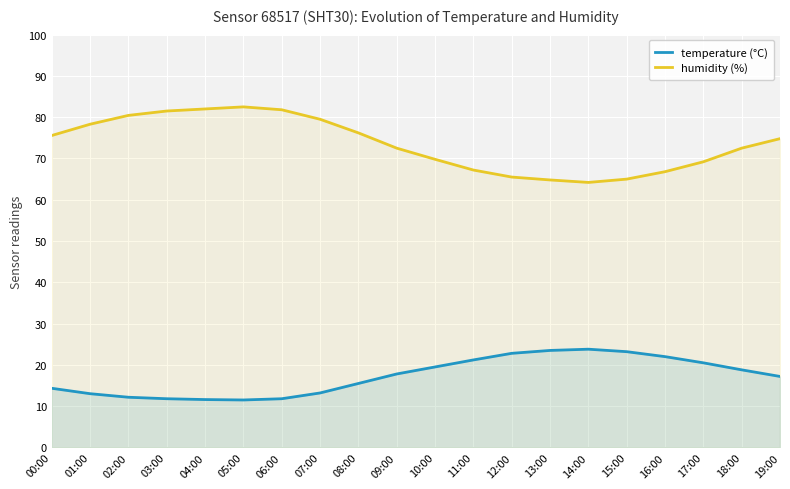

Reading left to right, what are all the values shown in this chart?

temperature (°C): 00:00=14.3	01:00=13.0	02:00=12.2	03:00=11.8	04:00=11.6	05:00=11.5	06:00=11.8	07:00=13.2	08:00=15.5	09:00=17.8	10:00=19.5	11:00=21.2	12:00=22.8	13:00=23.5	14:00=23.8	15:00=23.2	16:00=22.0	17:00=20.5	18:00=18.8	19:00=17.2
humidity (%): 00:00=75.6	01:00=78.3	02:00=80.4	03:00=81.5	04:00=82.0	05:00=82.5	06:00=81.8	07:00=79.5	08:00=76.2	09:00=72.5	10:00=69.8	11:00=67.2	12:00=65.5	13:00=64.8	14:00=64.2	15:00=65.0	16:00=66.8	17:00=69.2	18:00=72.5	19:00=74.8